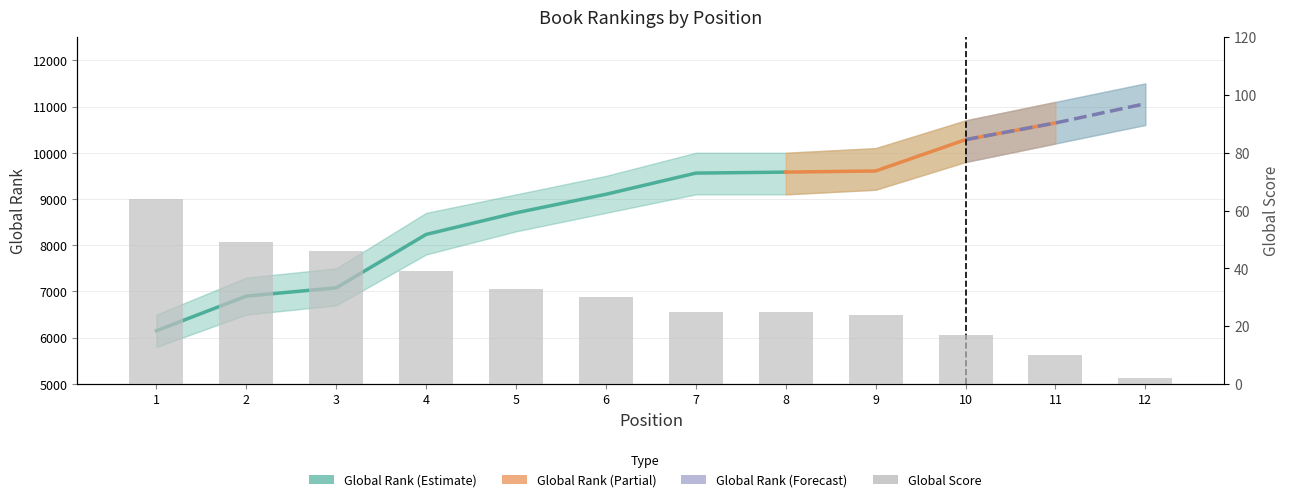

At which label does the data first exceed 30?

1